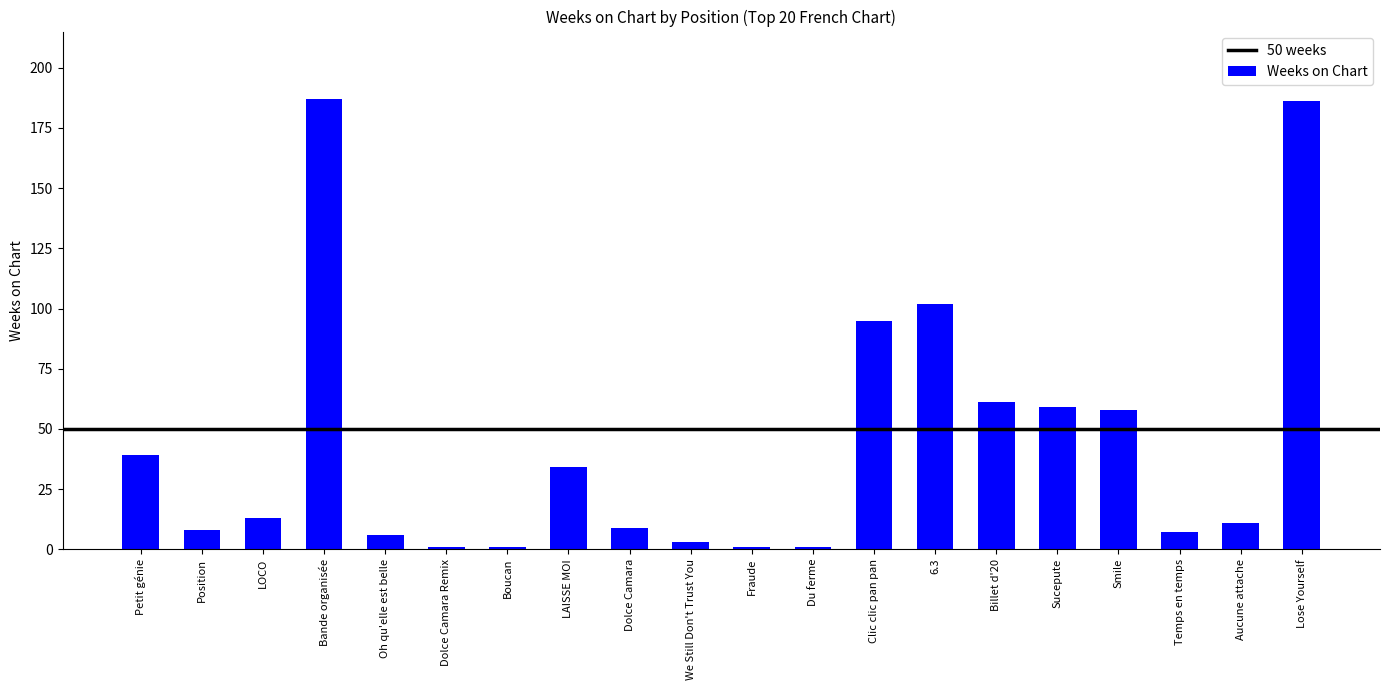

What is the change in value from Position to Dolce Camara?

+1